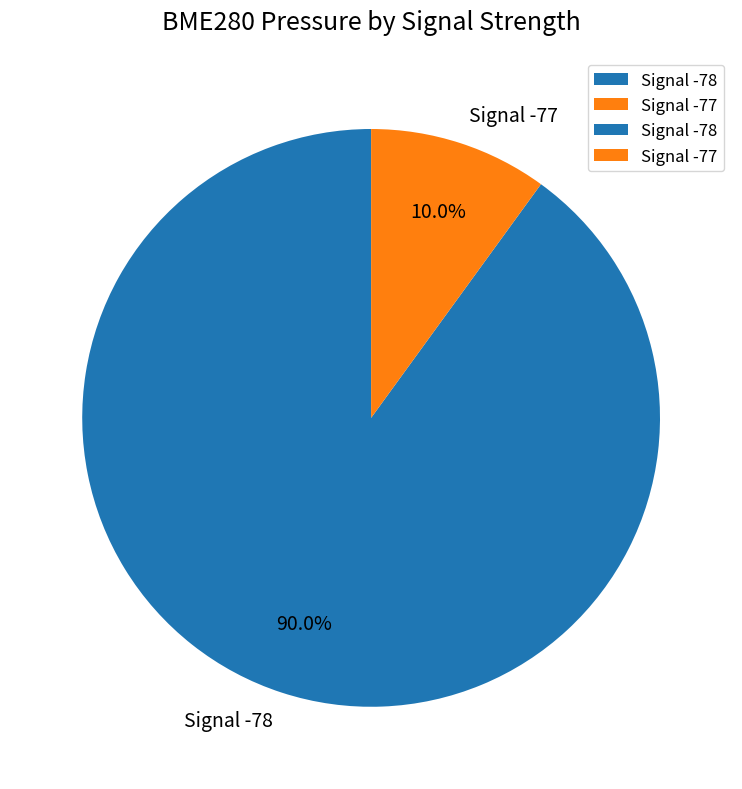

Combined, what portion of the pie is Signal -77 and Signal -78?

100.0%